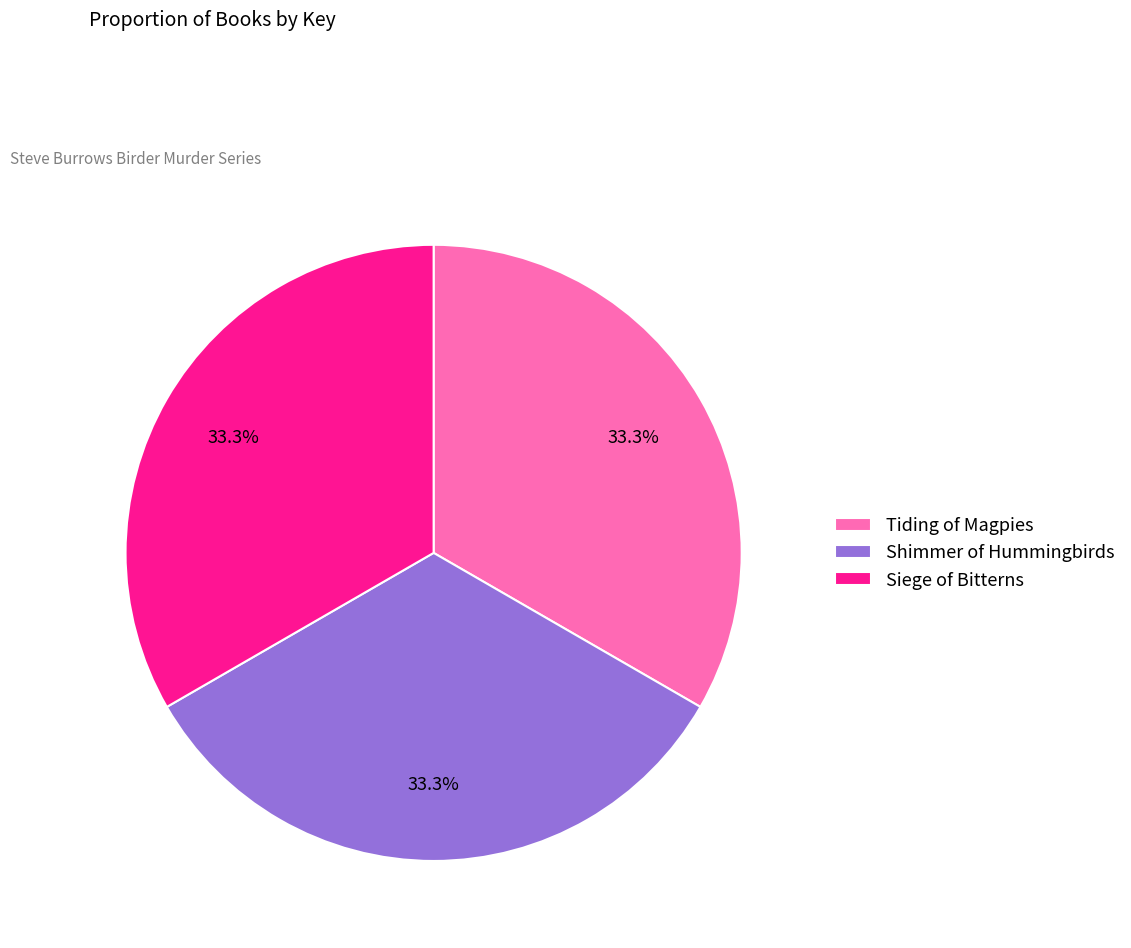

Does Tiding of Magpies represent more than half of the total?

No